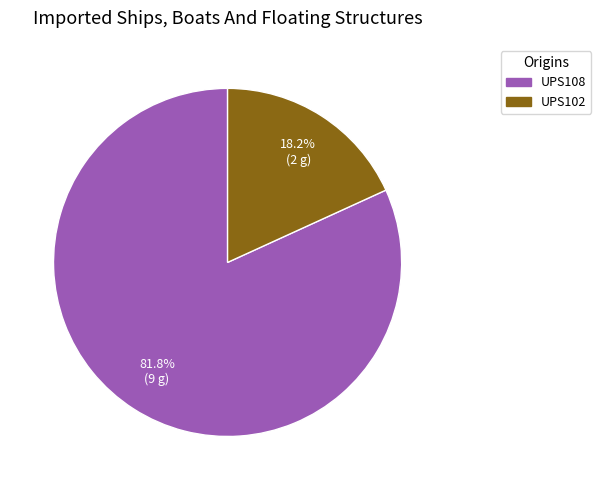

Is there any slice that represents more than half of the pie?

Yes